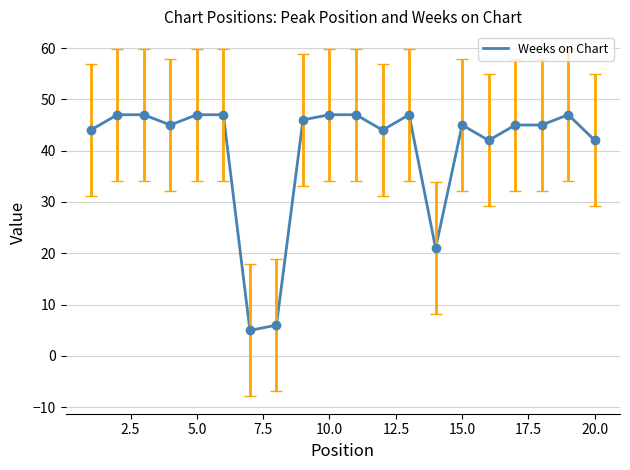

How many lines are shown in the chart?

1